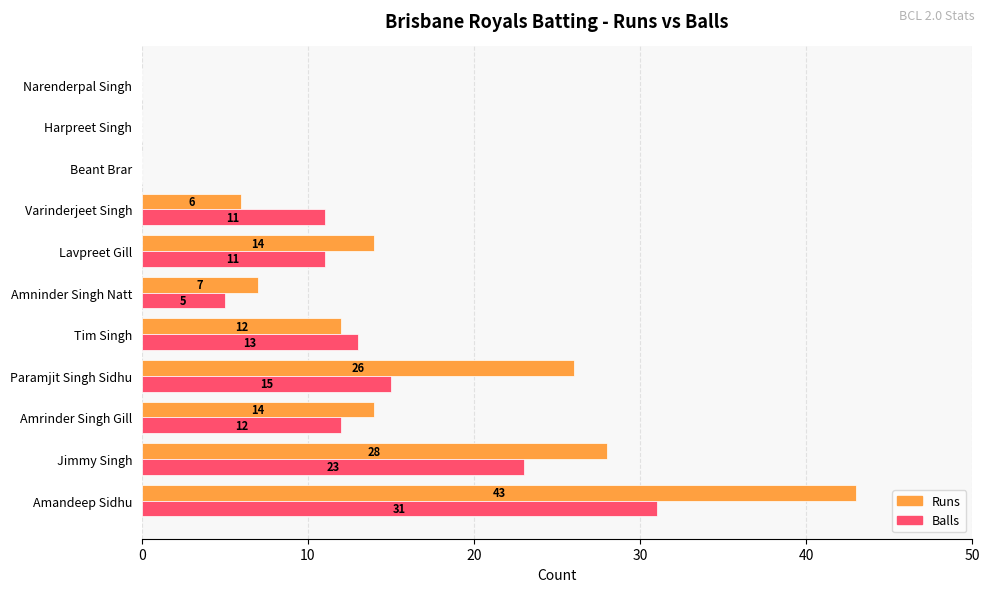

Is the value of Runs at Lavpreet Gill greater than the value of Balls at Harpreet Singh?

Yes